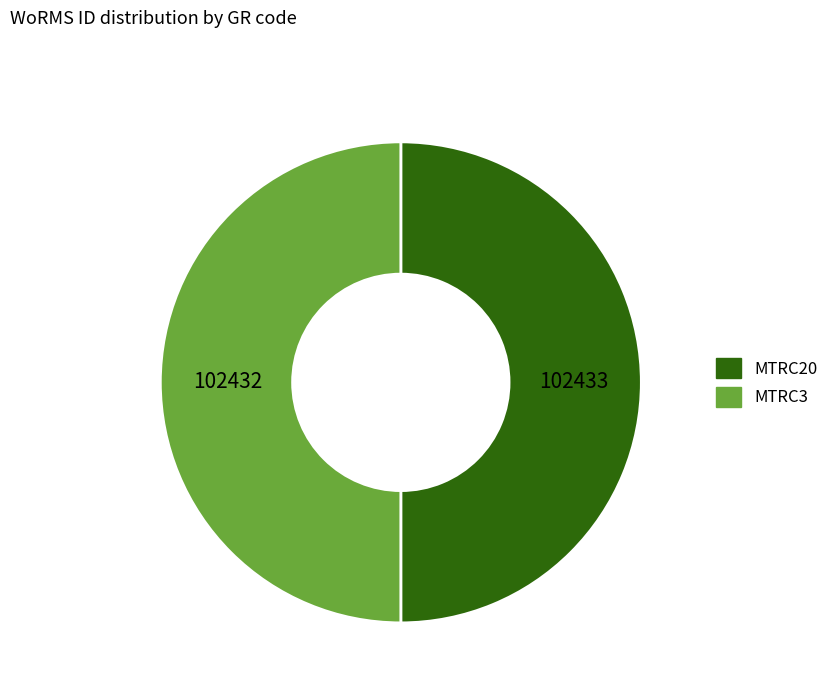

Is it true that MTRC20 is 50% of the pie?

True